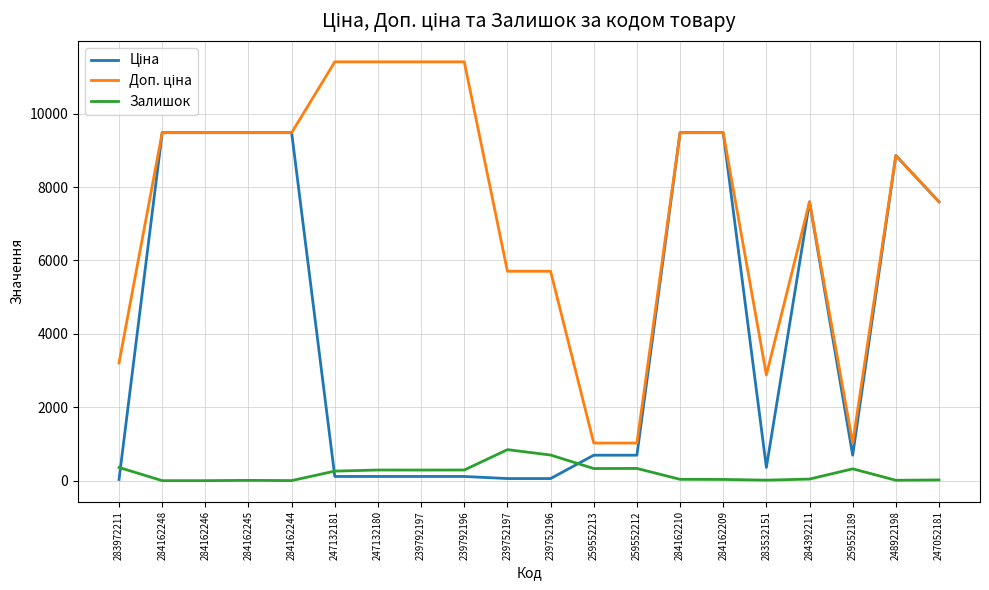

True or false: Залишок has a value of 20.0 at 247052181.

True